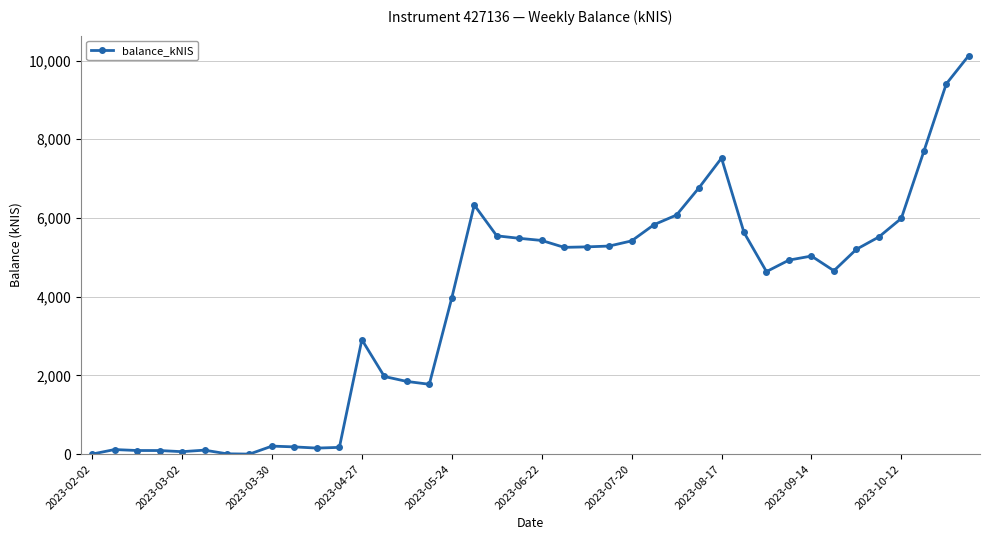

How many data points are less than 5032?

20